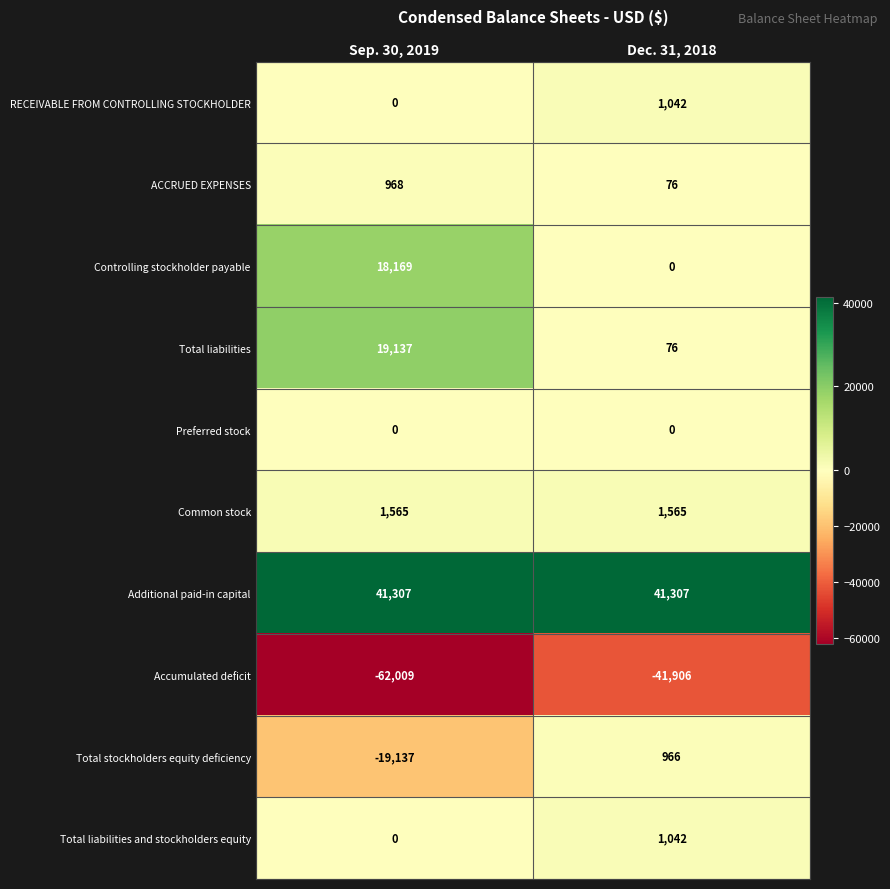

What is the difference between the highest and lowest values at Sep. 30, 2019?

103316